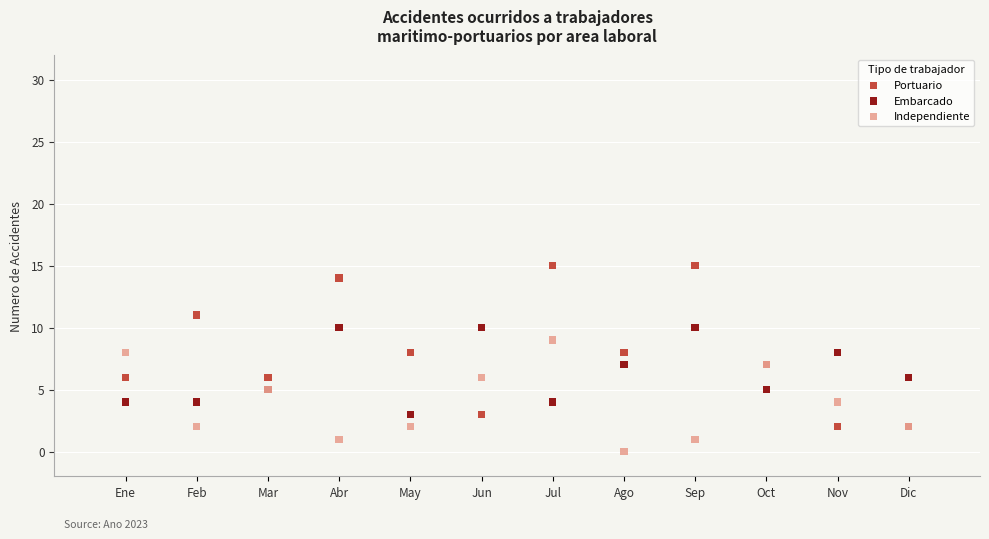

Which series reaches the maximum Y coordinate?

Portuario